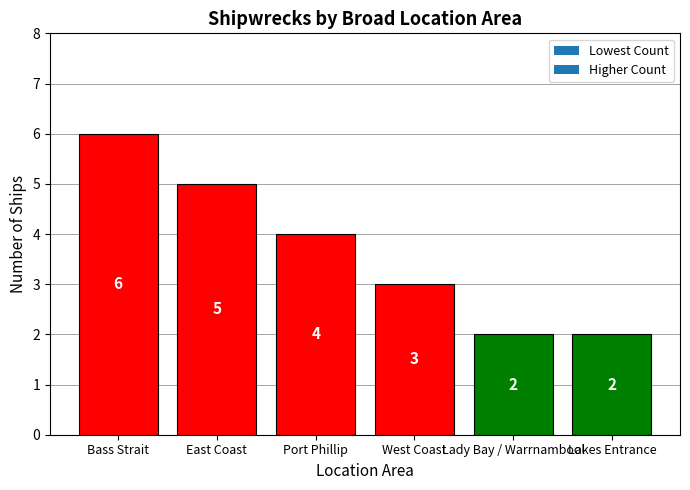

Where is the data nearest to the value 4?

Port Phillip